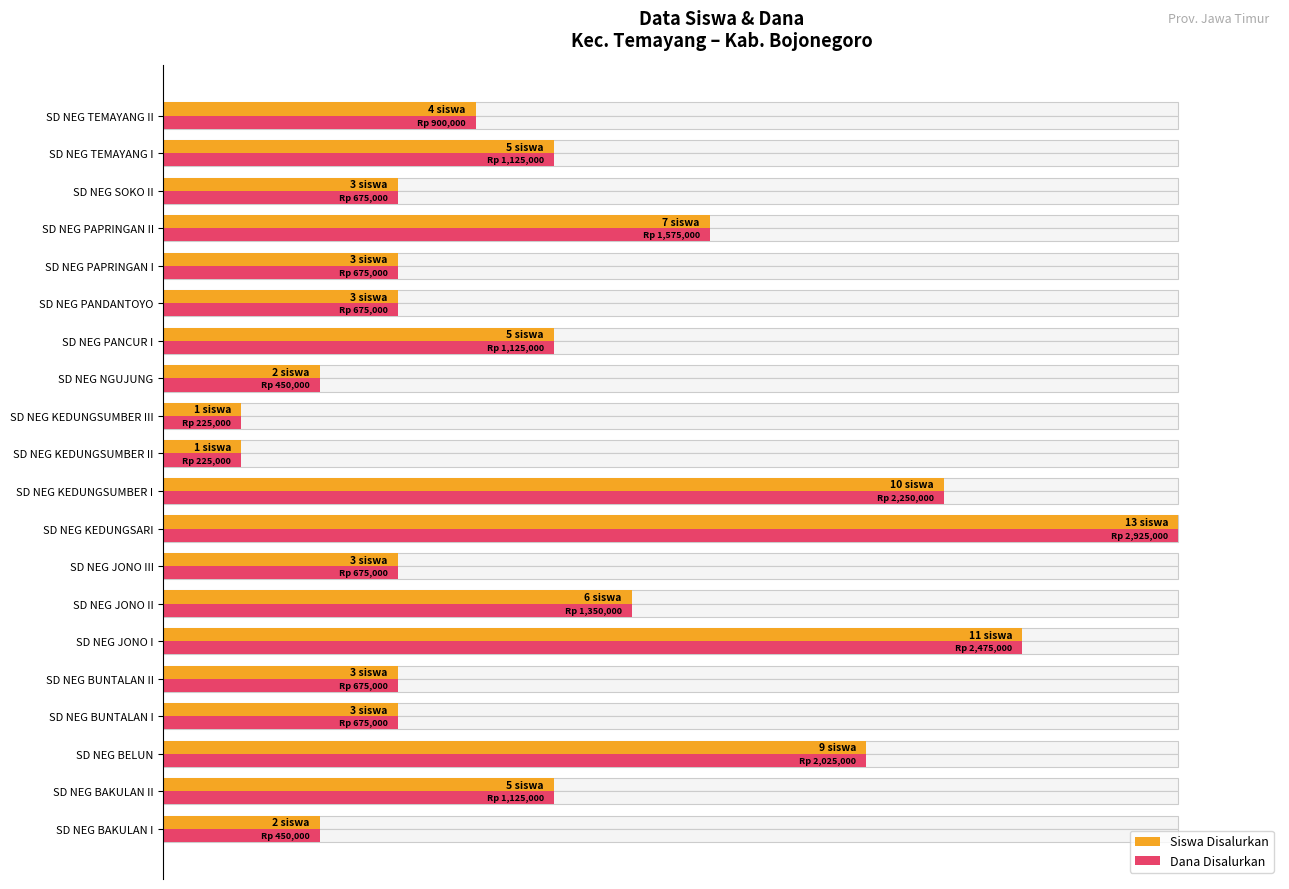

Does the chart contain any negative values?

No